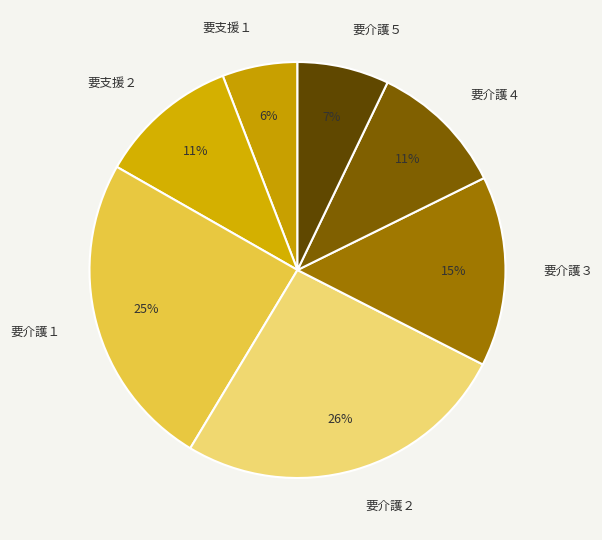

To the nearest percent, what is the difference between the 要介護１ and 要介護４ slice percentages?

14%